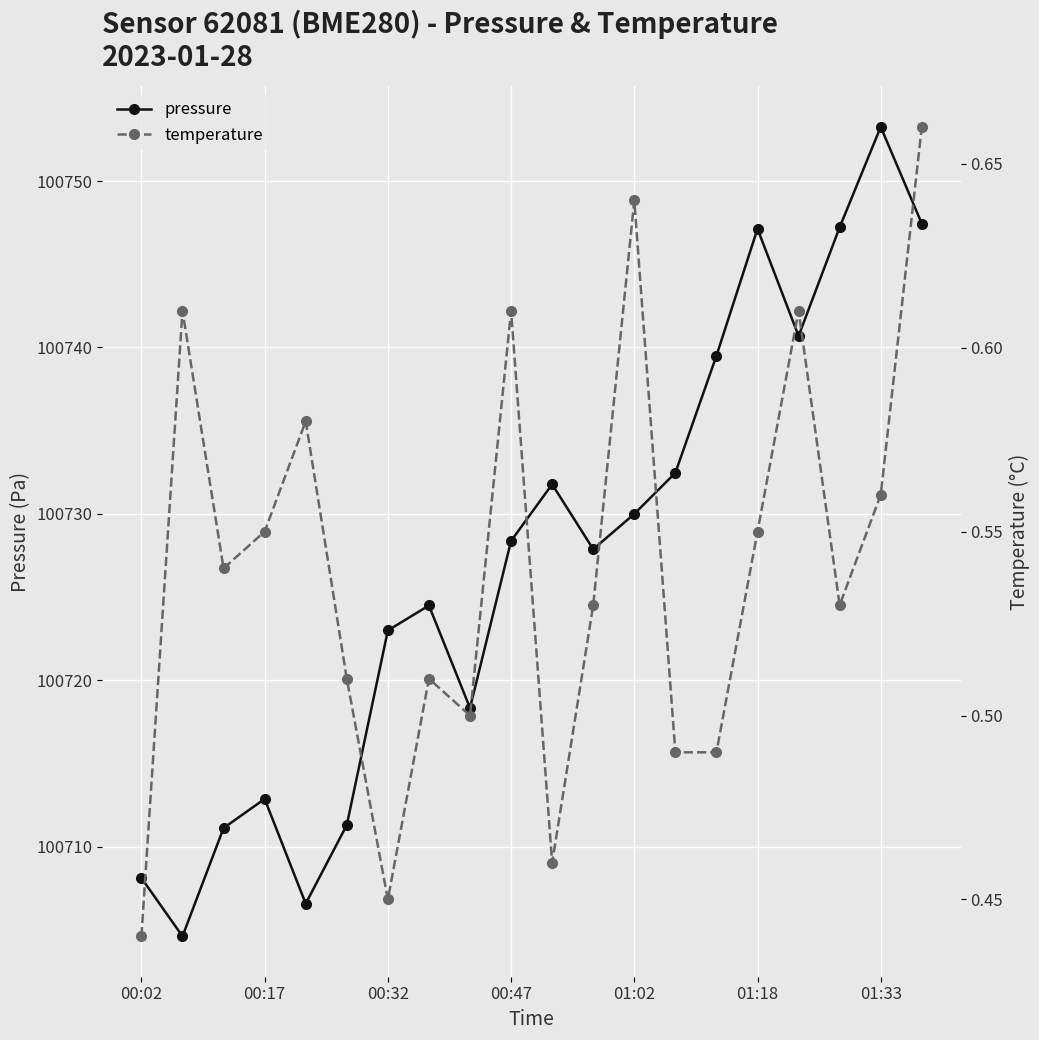

What is the smallest value displayed?

0.4